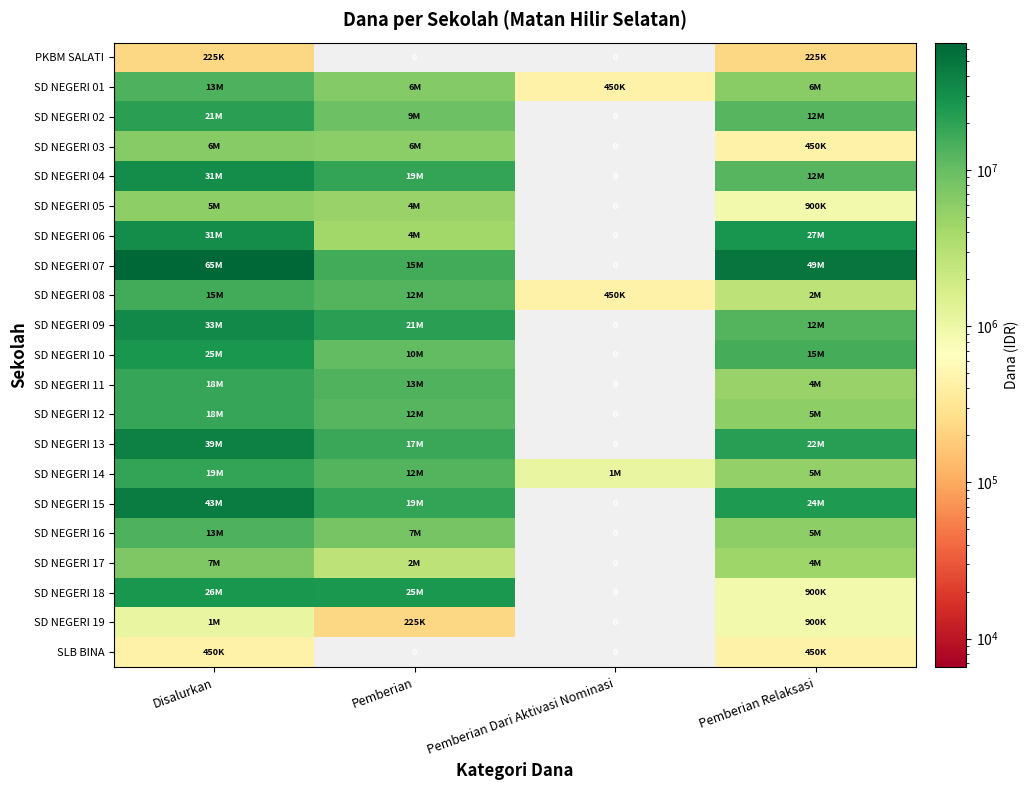

At which category is the sum across all series the highest?

Disalurkan